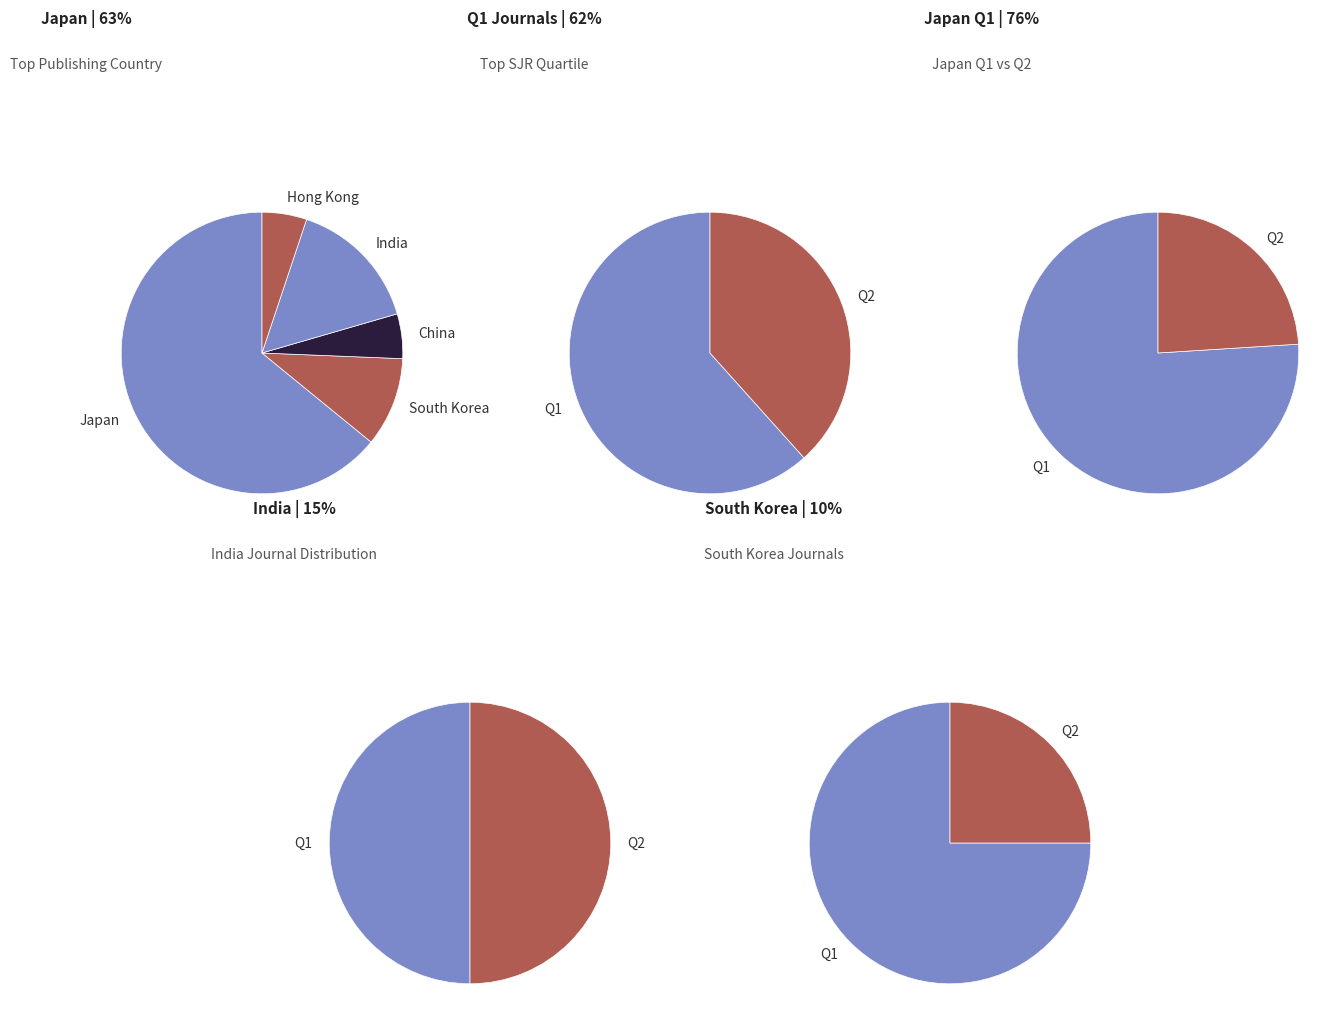

Combined, do Q2 and Q1 account for over 50%?

Yes